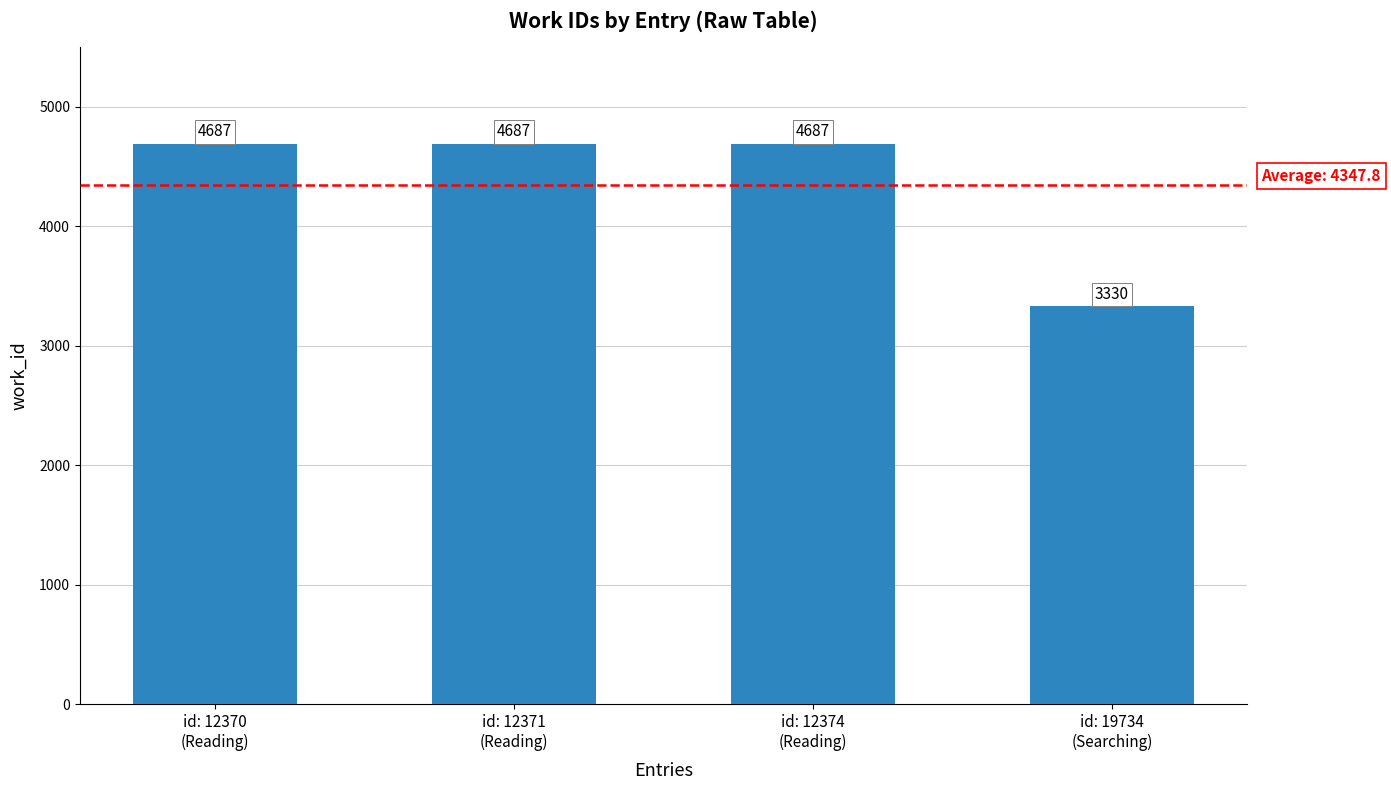

Reading left to right, transcribe all the data shown in this chart.

id: 12370
(Reading)=4687	id: 12371
(Reading)=4687	id: 12374
(Reading)=4687	id: 19734
(Searching)=3330